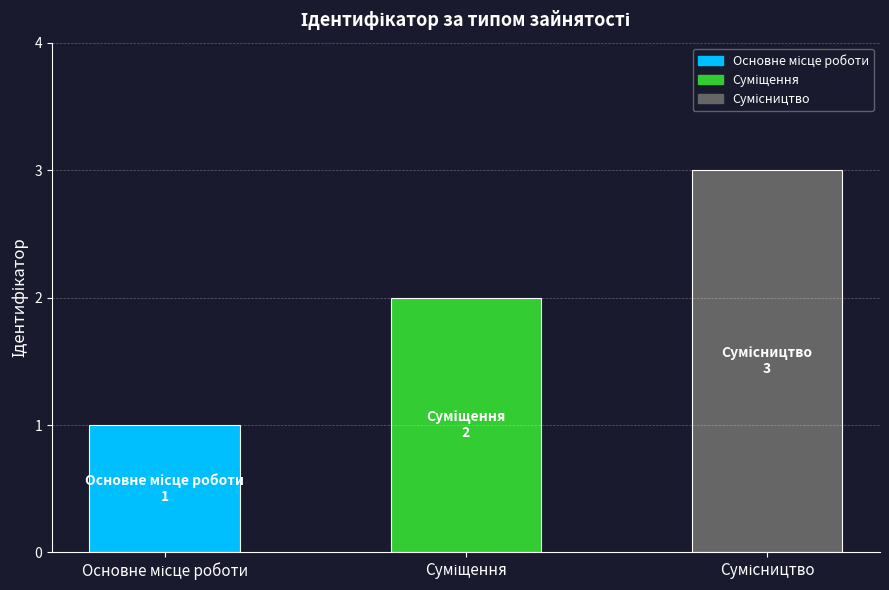

Are the bars horizontal?

No